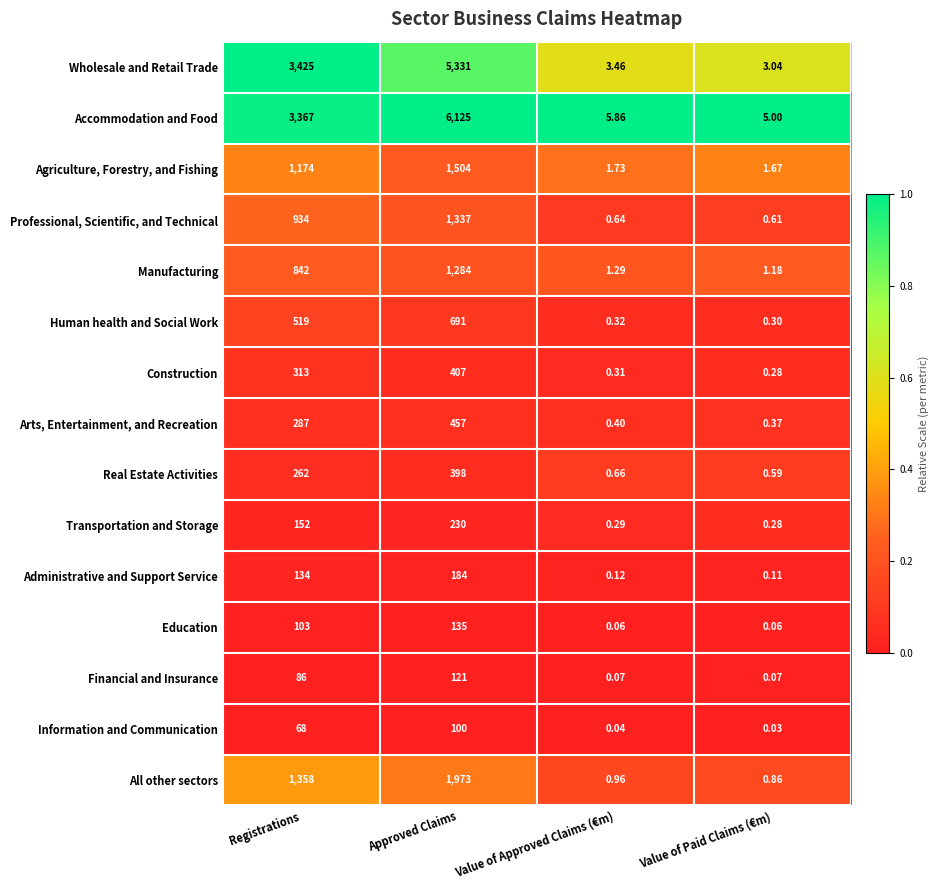

At which category does the chart reach its minimum across all series?

Value of Paid Claims (€m)